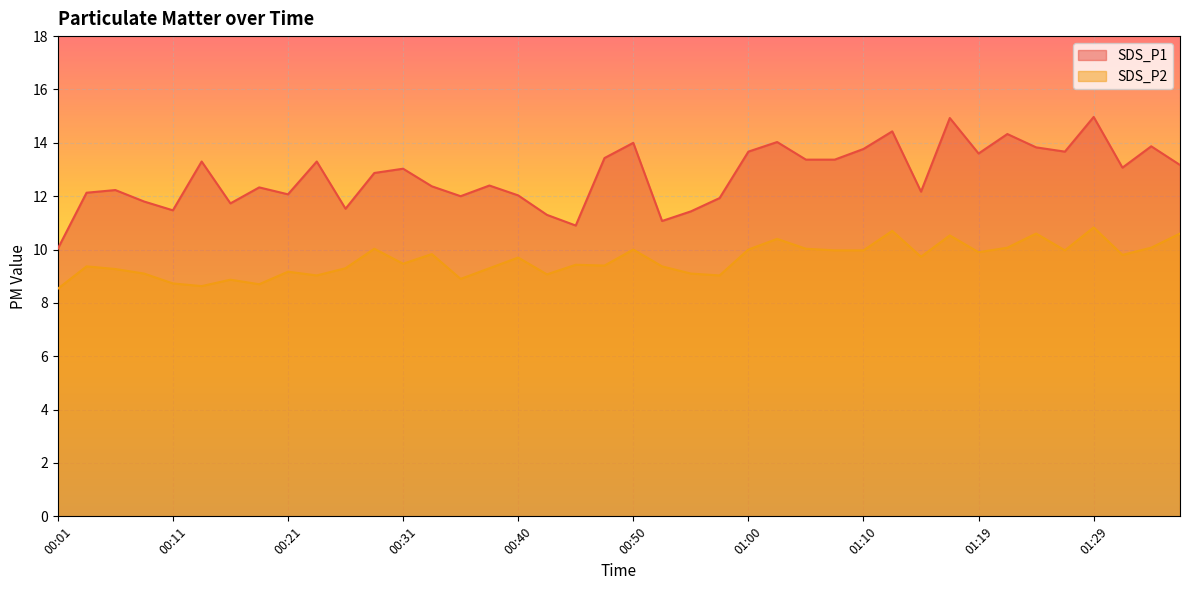

How many interior local peaks does the SDS_P2 series have?

13